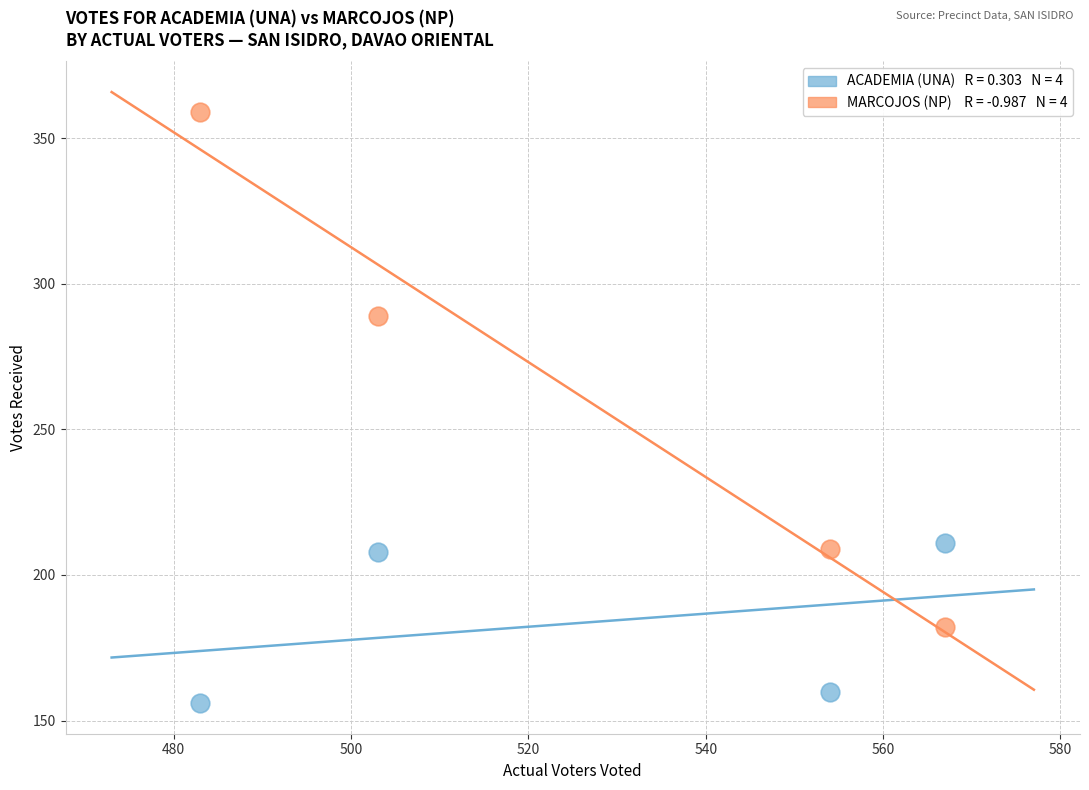

Across all series, what Y value is closest to 257?

289